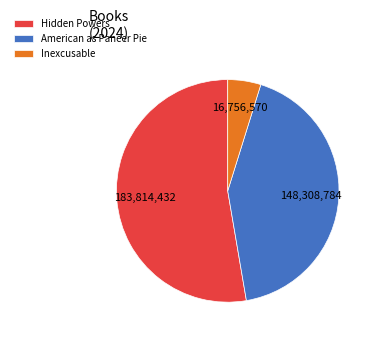

Between Inexcusable and Hidden Powers, which is larger?

Hidden Powers